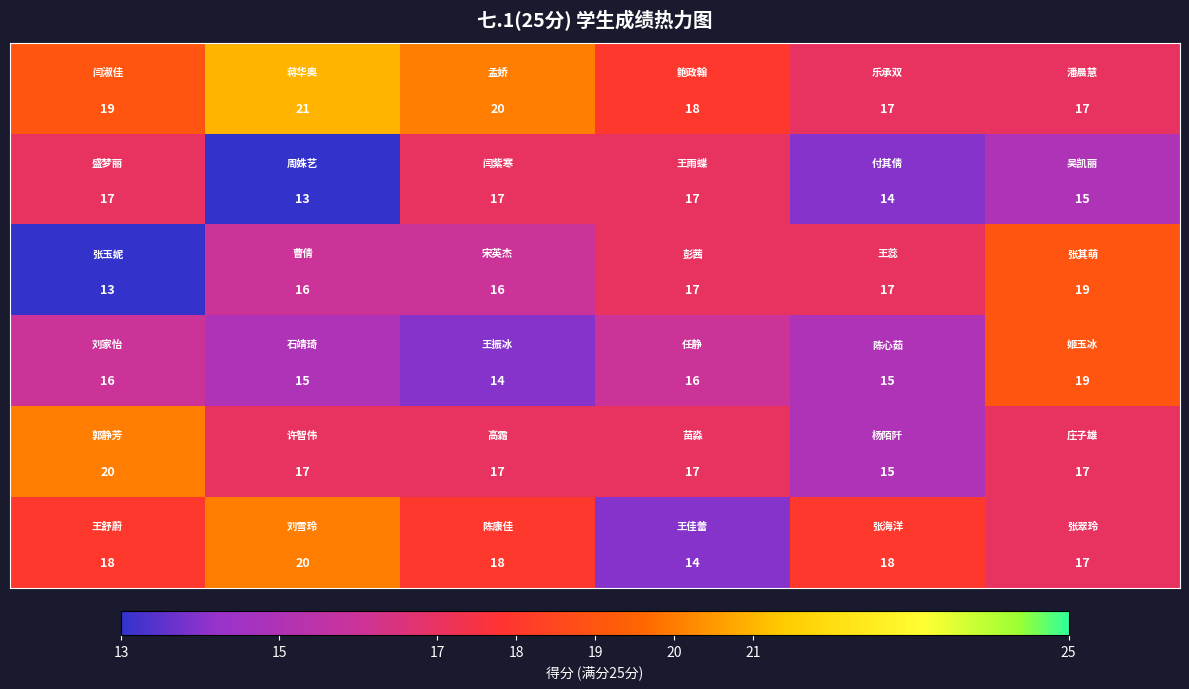

At how many categories does at least one series exceed 14?

6